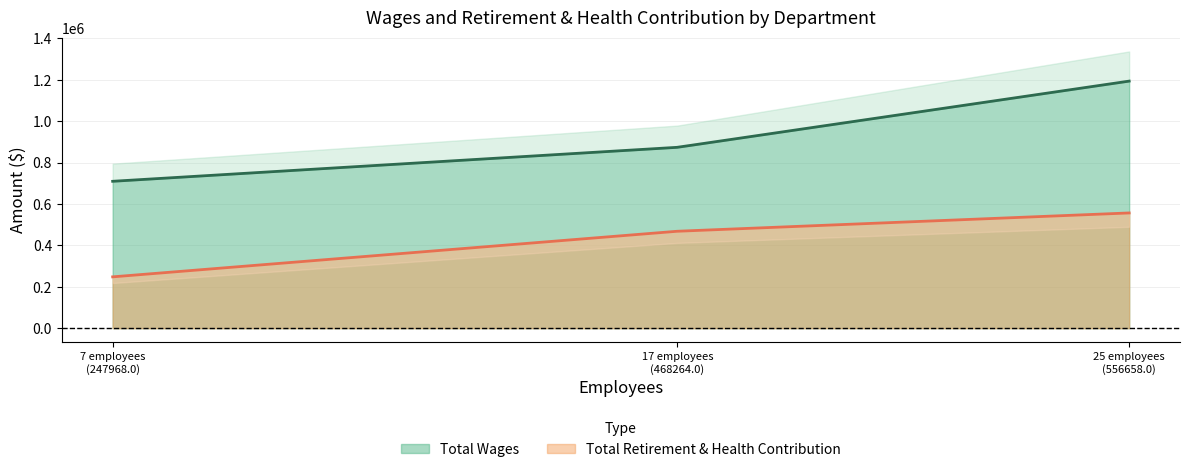

What is the difference between the maximum and minimum values in the Total Wages series?

483895.0